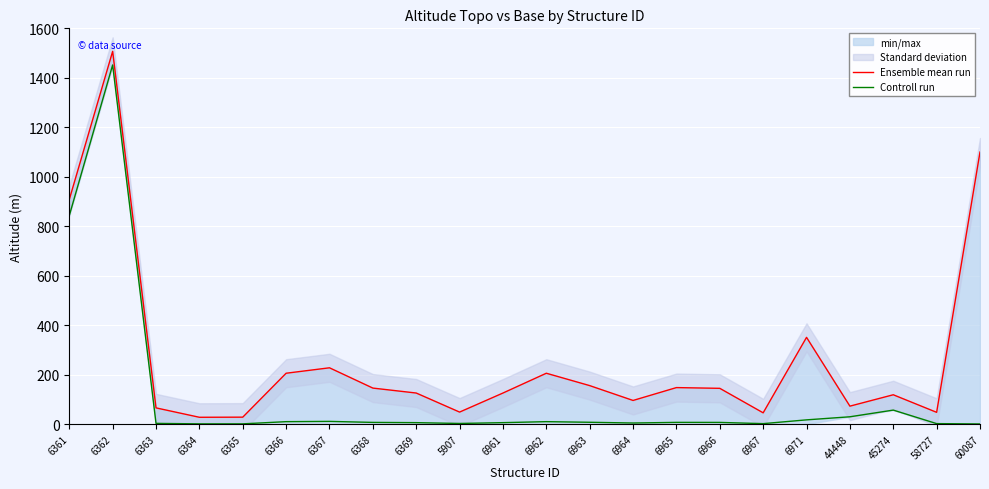

Between 6966 and 44448, which is larger?

6966